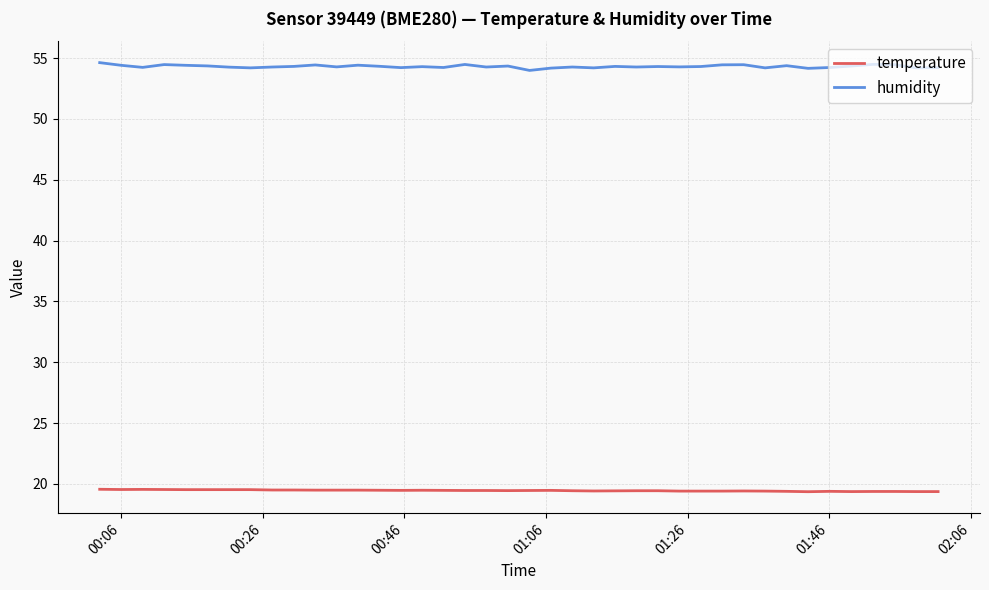

True or false: humidity and temperature cross at least once.

False